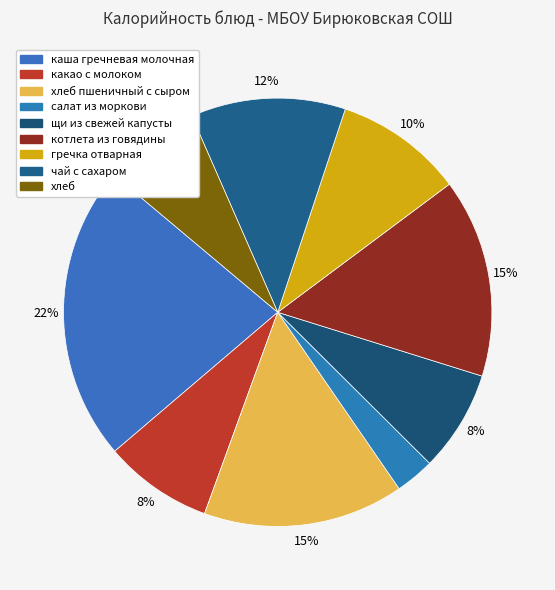

What is the change in value from салат из моркови to хлеб?

+68.0